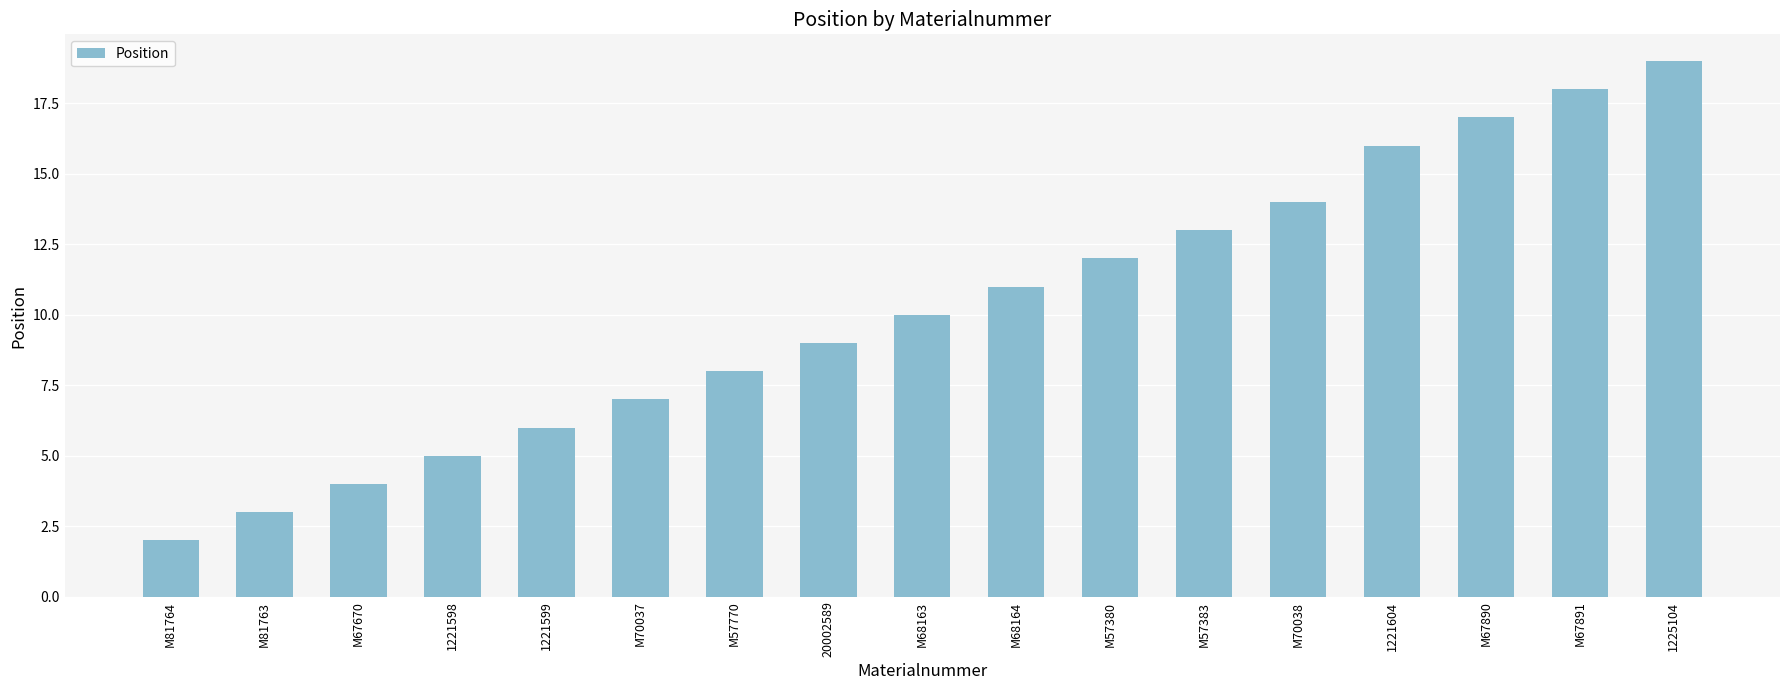

What is the change in value from 20002589 to M68163?

+1